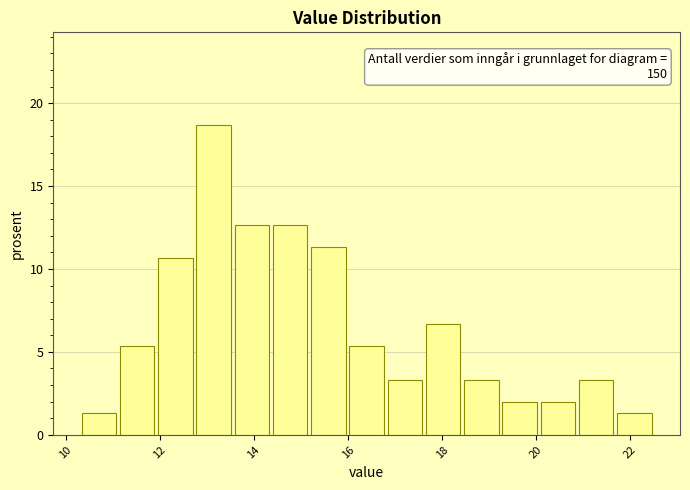

Which range on the x-axis has the tallest bar?

12.8 to 13.6